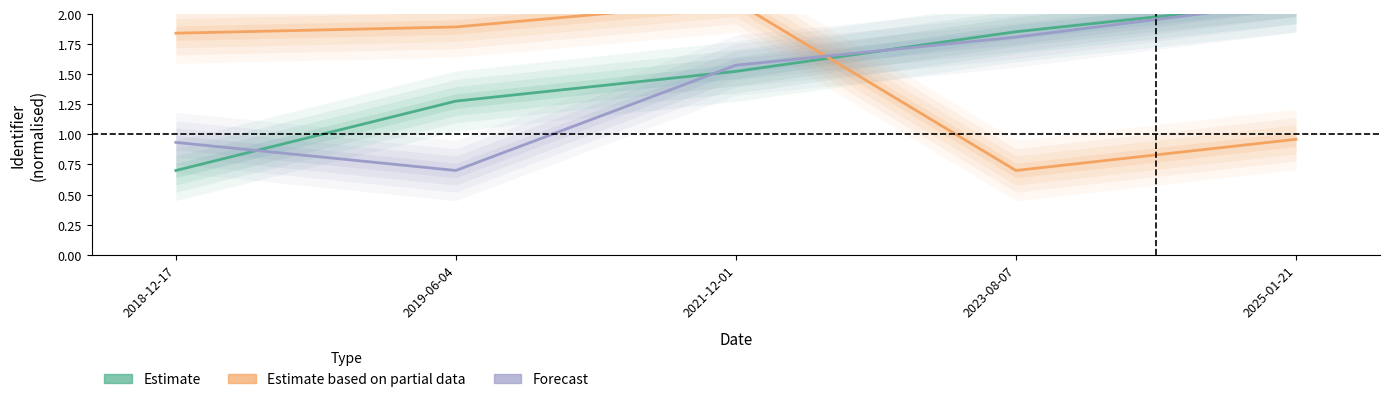

What are all the series names shown in the legend?

Estimate, Estimate based on partial data, Forecast